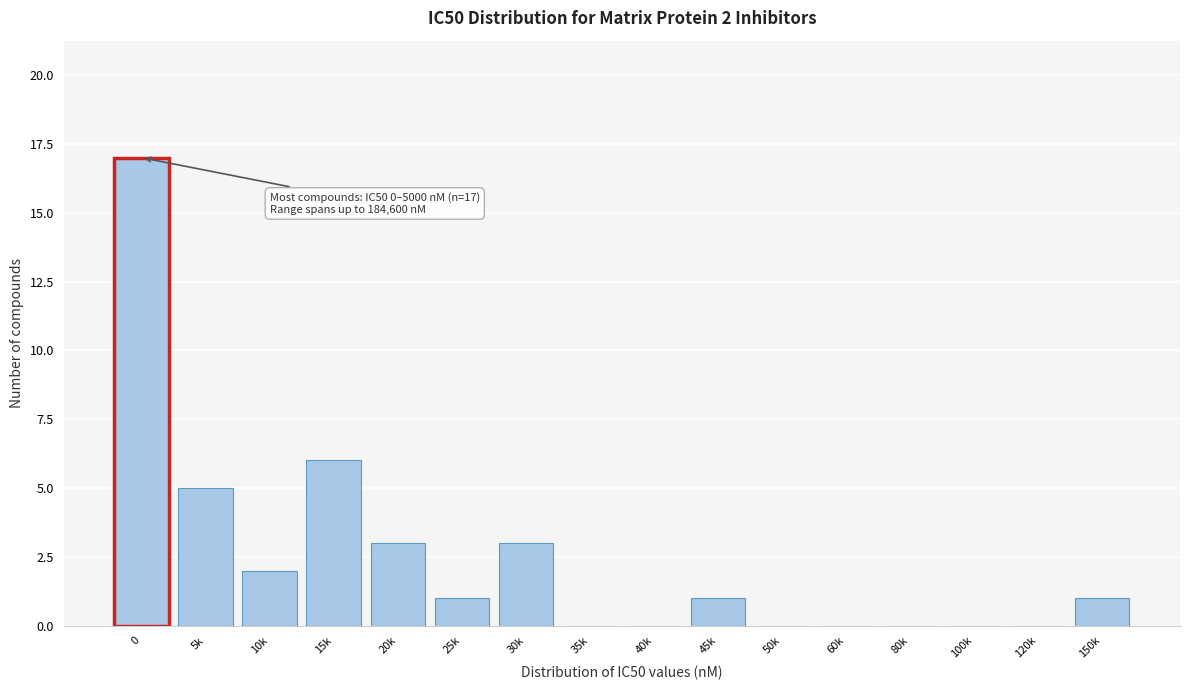

Reading left to right, list all the values displayed in this chart.

0=17	5k=5	10k=2	15k=6	20k=3	25k=1	30k=3	35k=0	40k=0	45k=1	50k=0	60k=0	80k=0	100k=0	120k=0	150k=1